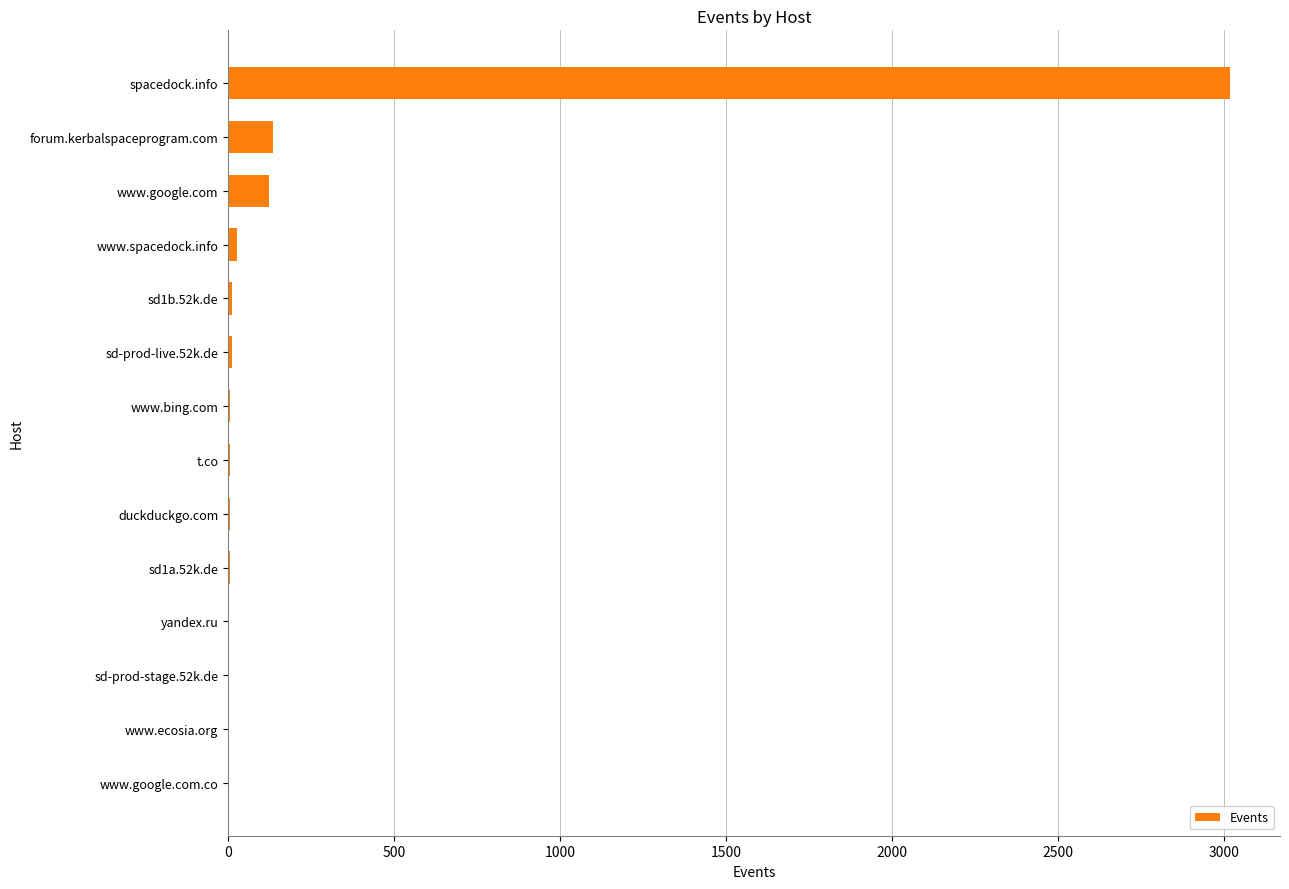

What is the sum of all values?

3367